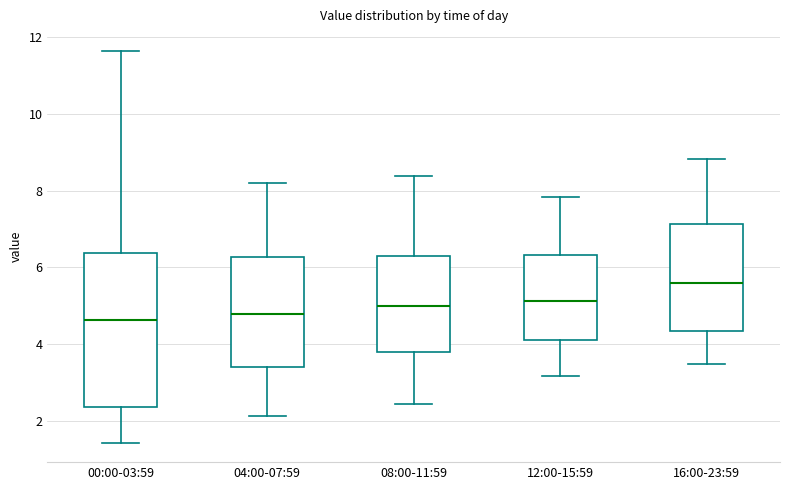

Reading left to right, transcribe this box plot: for each box, give where its median line is, the range the box spans, and where its two whiskers end, as read against the y-axis. The values are not printed on the chart, so give them approximately, as read against the axis.

00:00-03:59: median 4.6, box 2.4 to 6.4, whiskers 1.4 to 11.6
04:00-07:59: median 4.8, box 3.4 to 6.2, whiskers 2.2 to 8.2
08:00-11:59: median 5.0, box 3.8 to 6.4, whiskers 2.4 to 8.4
12:00-15:59: median 5.2, box 4.2 to 6.4, whiskers 3.2 to 7.8
16:00-23:59: median 5.6, box 4.4 to 7.2, whiskers 3.4 to 8.8